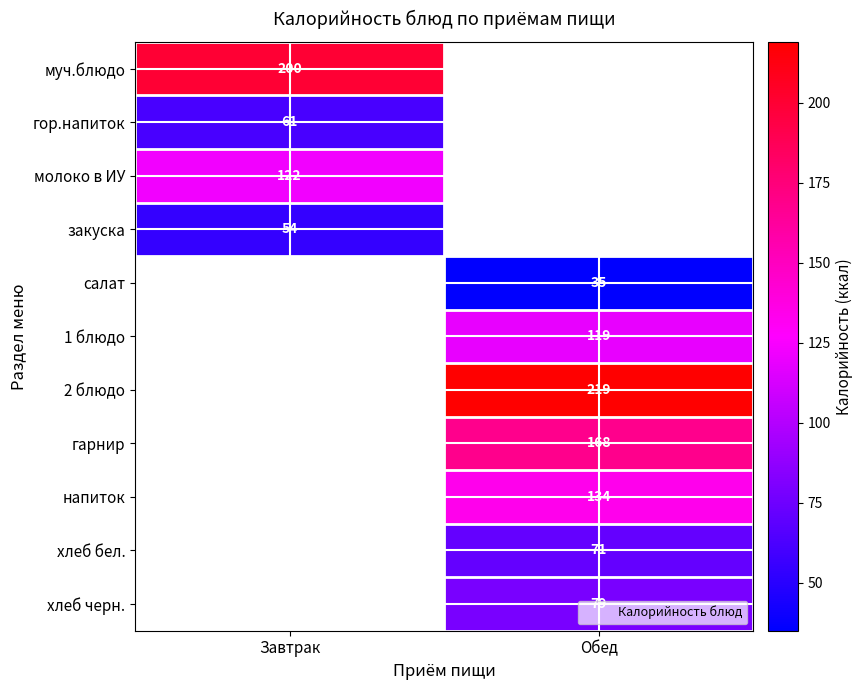

What is the greatest value displayed?

219.0